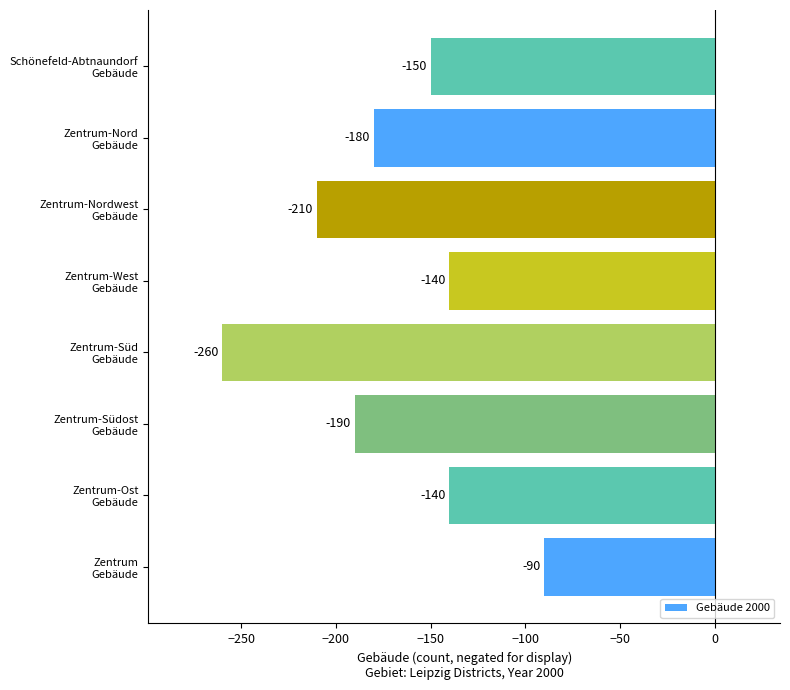

How many distinct data groups are displayed?

1